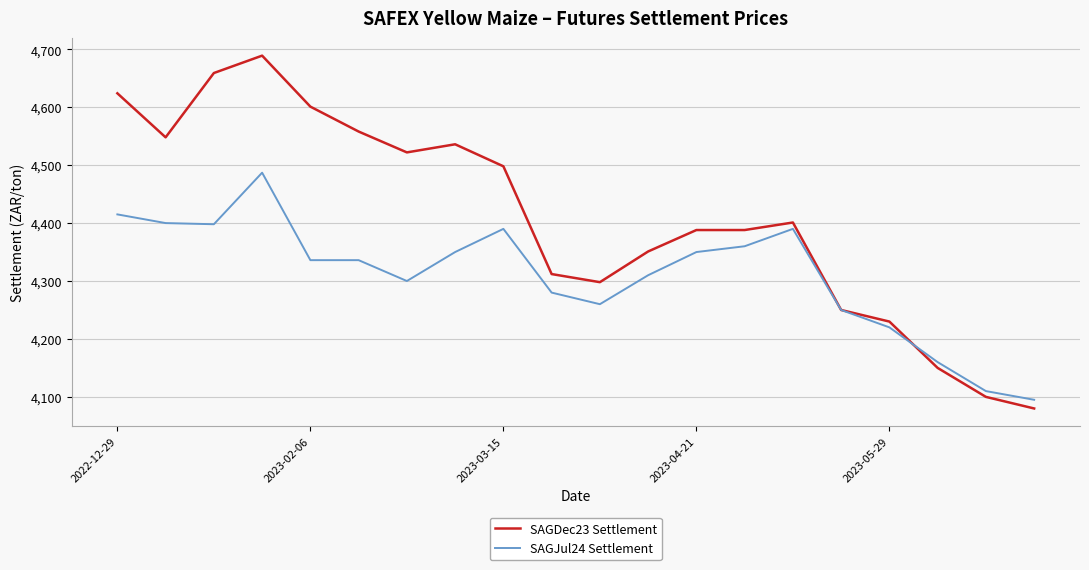

Which series has the largest range (max minus min)?

SAGDec23 Settlement